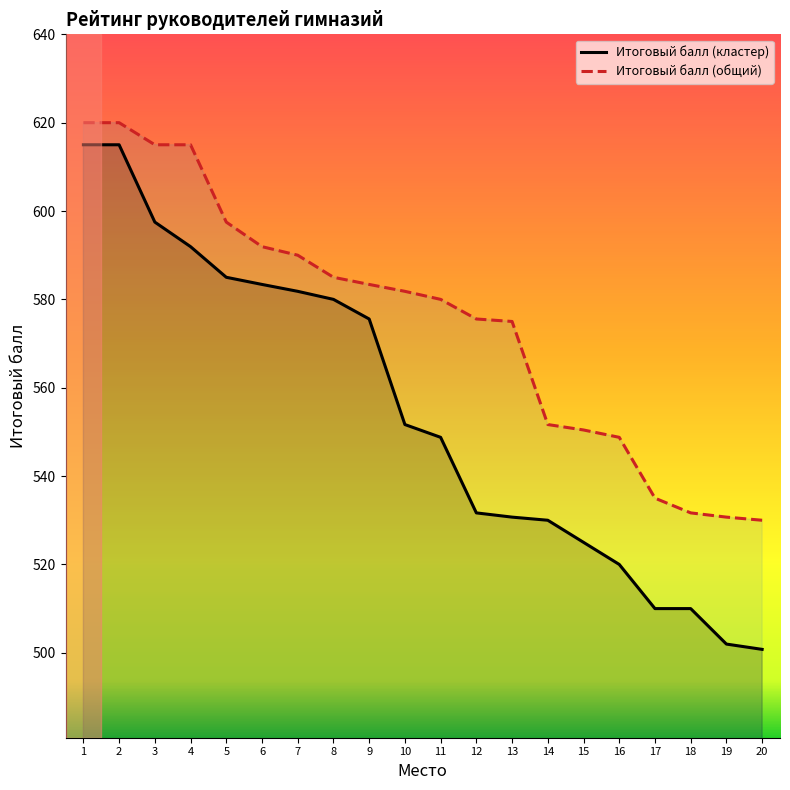

Does the chart display data point markers on the line(s)?

No